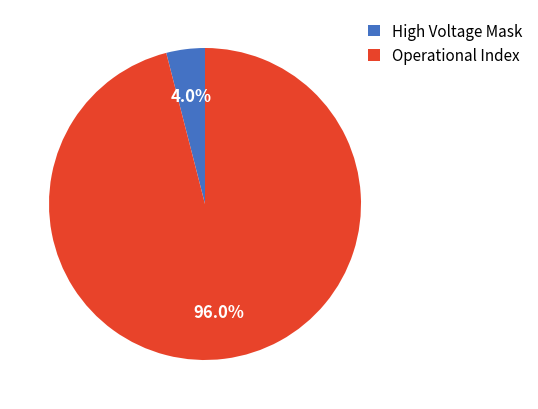

Rank the categories by value from highest to lowest.

Operational Index, High Voltage Mask